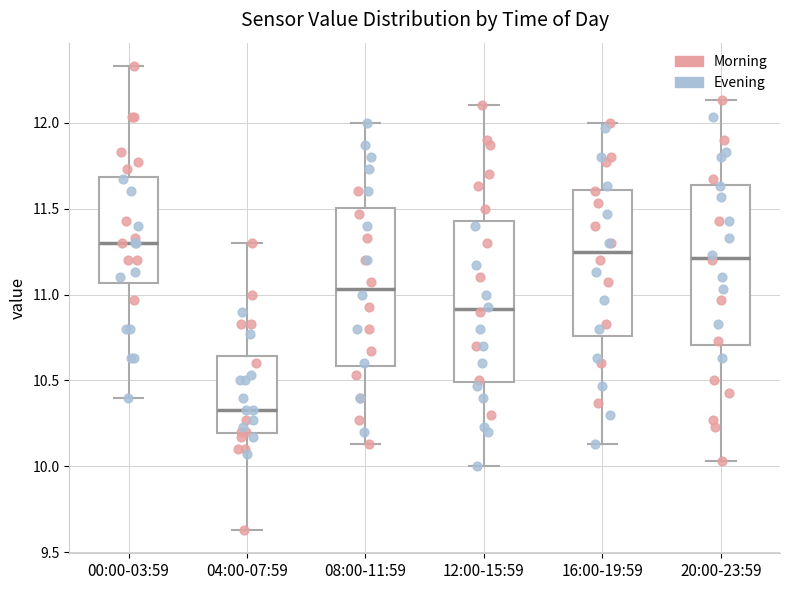

Reading left to right, read every box against the y-axis: the position of its median line, the range the box covers, and the ends of its whiskers. The values are not printed on the chart, so give them approximately, as read against the axis.

00:00-03:59: median 11.30, box 11.05 to 11.70, whiskers 10.40 to 12.35
04:00-07:59: median 10.35, box 10.20 to 10.65, whiskers 9.65 to 11.30
08:00-11:59: median 11.05, box 10.60 to 11.50, whiskers 10.15 to 12.00
12:00-15:59: median 10.90, box 10.50 to 11.45, whiskers 10.00 to 12.10
16:00-19:59: median 11.25, box 10.75 to 11.60, whiskers 10.15 to 12.00
20:00-23:59: median 11.20, box 10.70 to 11.65, whiskers 10.05 to 12.15